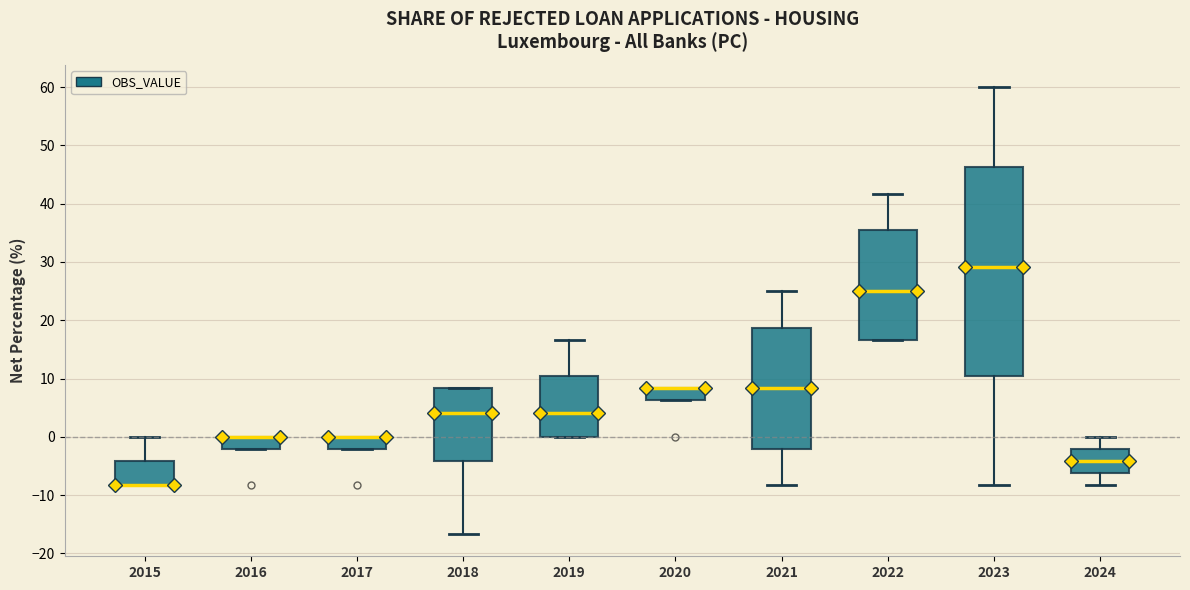

Which box is the tallest, from its lower edge to its upper edge?

2023